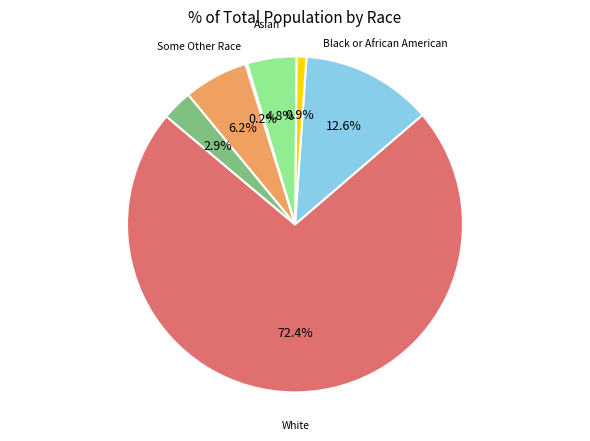

Is there a majority slice in this chart?

Yes